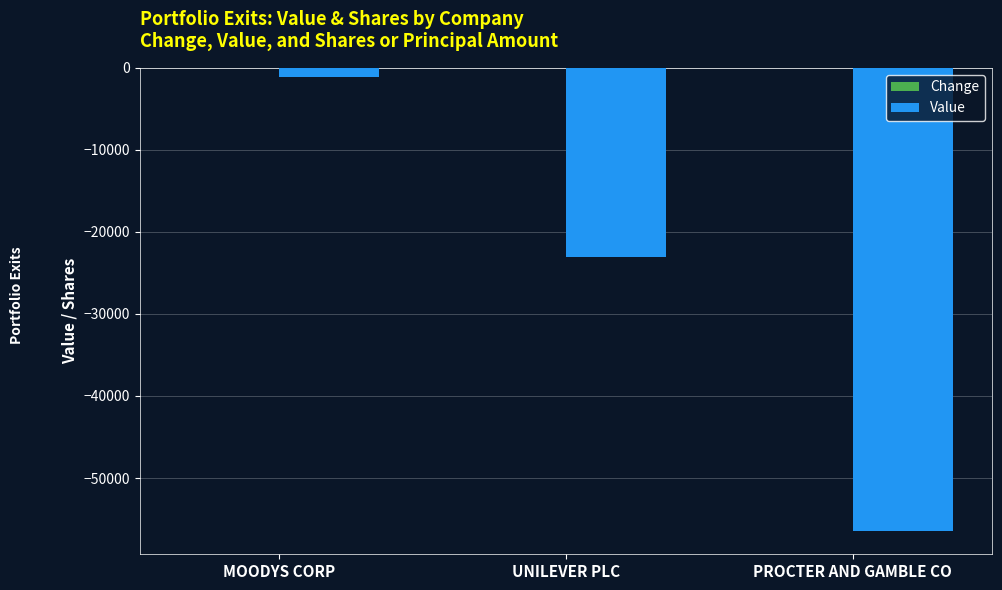

What position from the right is MOODYS CORP?

3